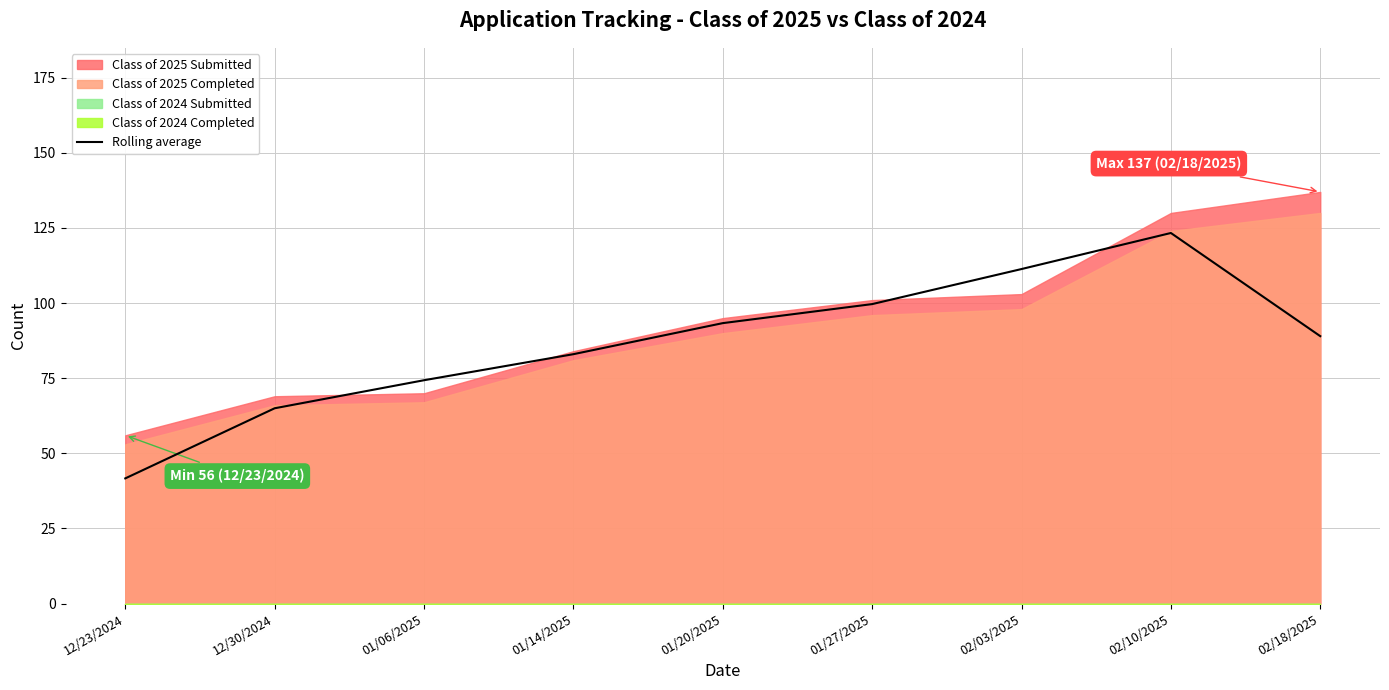

The value of Rolling average at 12/30/2024 is 65.0. True or false?

True